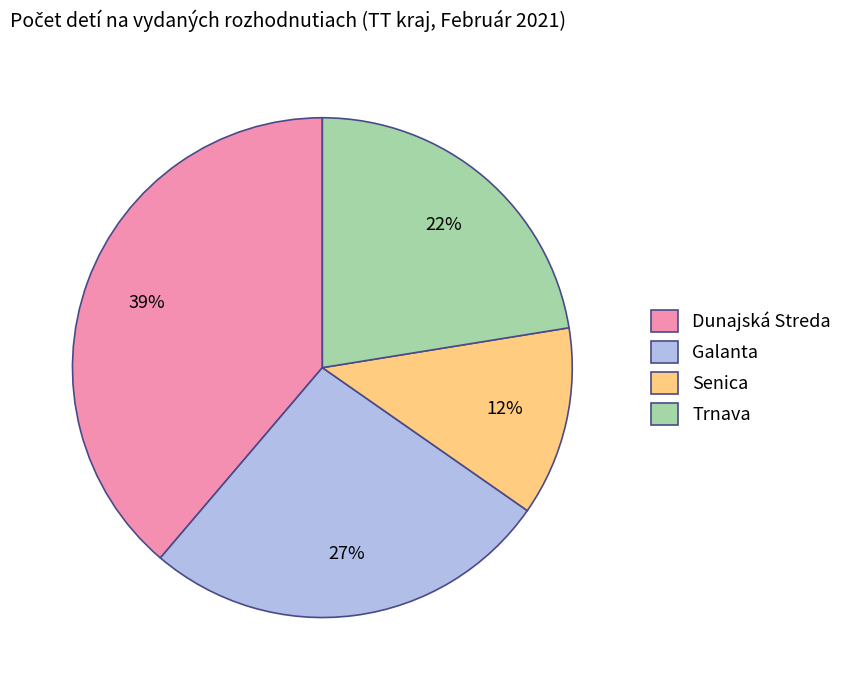

Is the sum of Dunajská Streda and Senica greater than half?

Yes